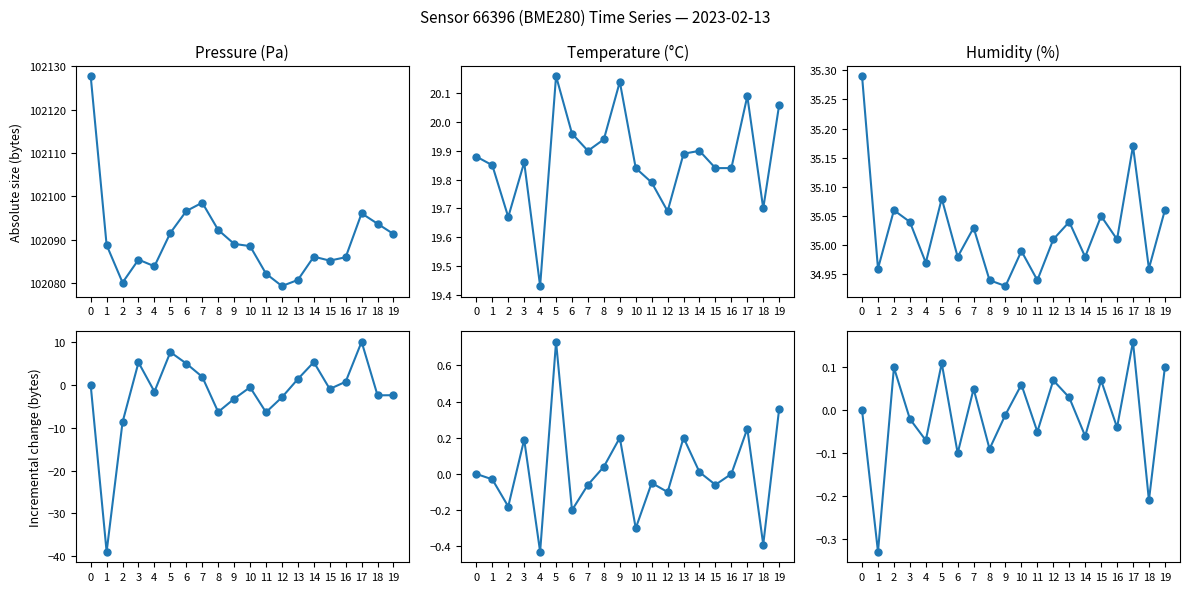

What is the difference between the second highest and minimum values in the Temperature (°C) series?

0.7